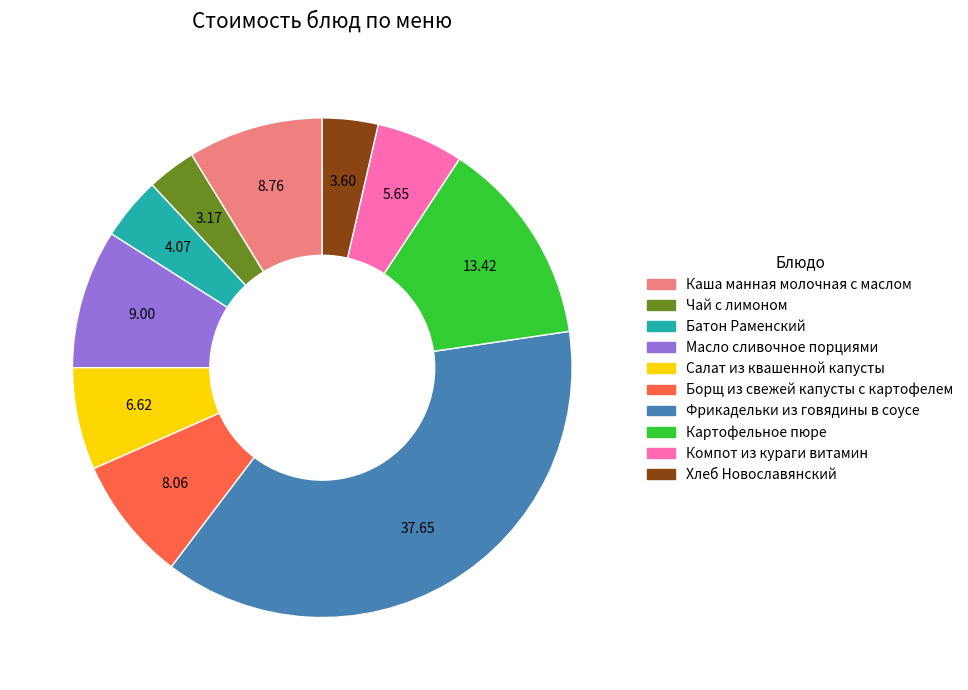

Which category has the biggest portion of the pie?

Фрикадельки из говядины в соусе